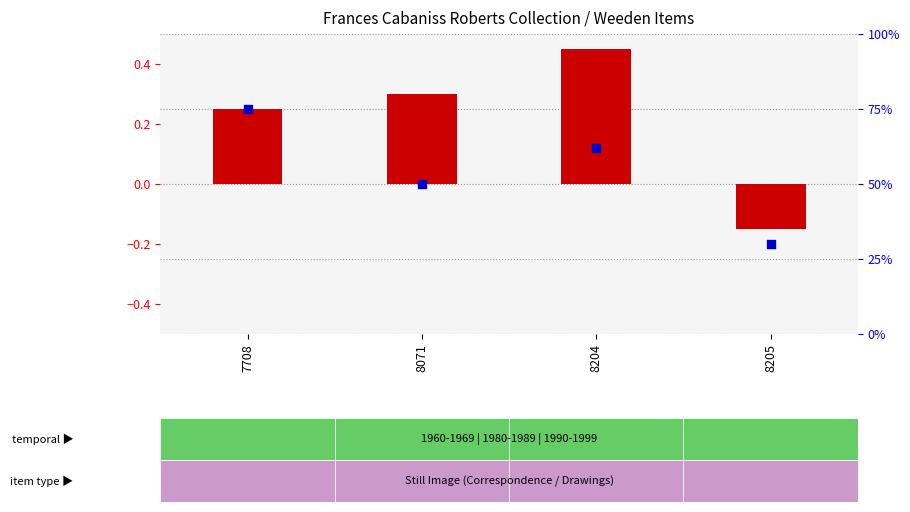

At which category is the sum across all series the highest?

7708